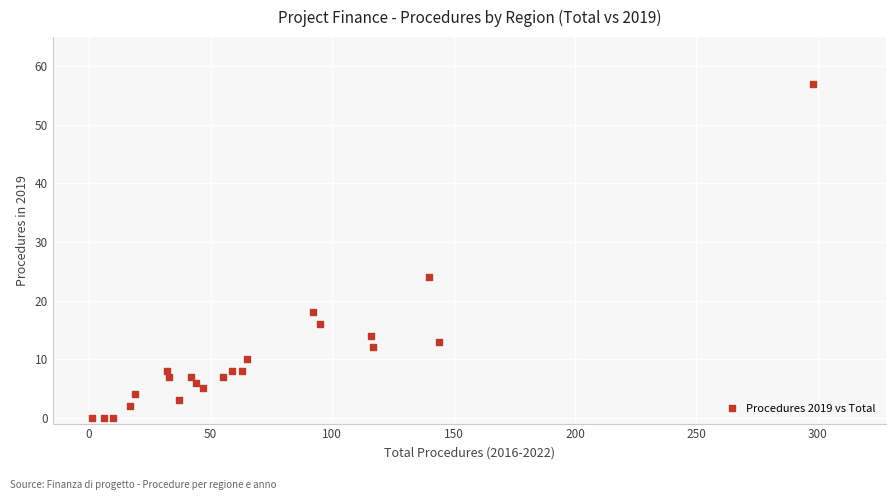

What is the range of Y values (max minus min)?

57